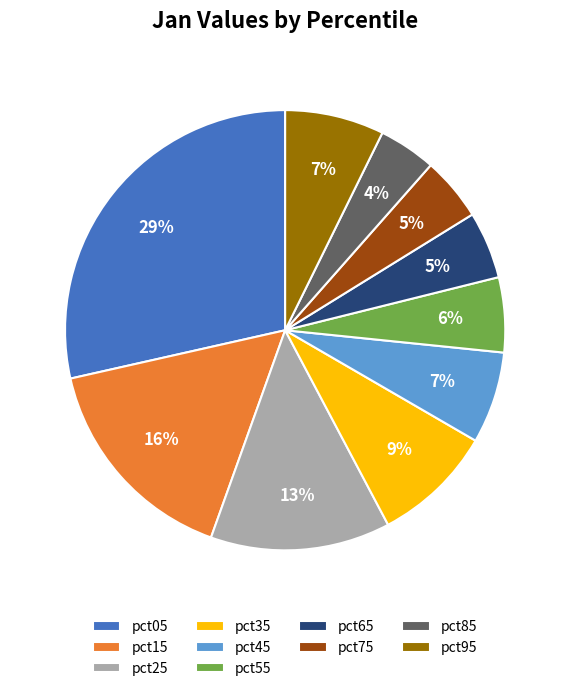

Count the number of slices in the pie.

10